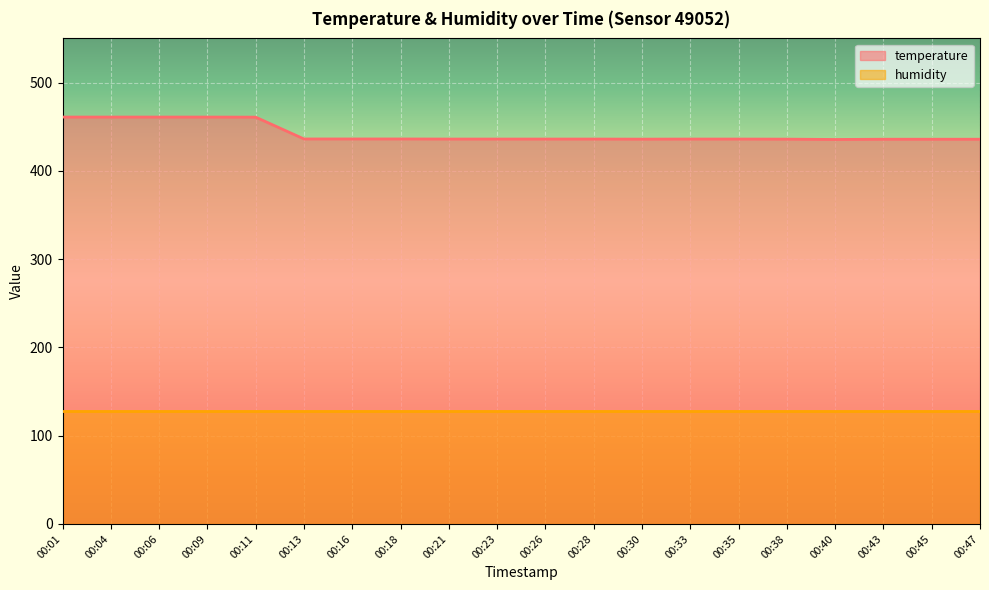

Reading left to right, transcribe all the data shown in this chart.

460.9	460.9	460.9	460.9	460.8	436.1	436.1	436.1	436.0	436.0	436.0	436.0	435.9	436.0	436.0	435.9	435.5	435.8	435.8	435.8